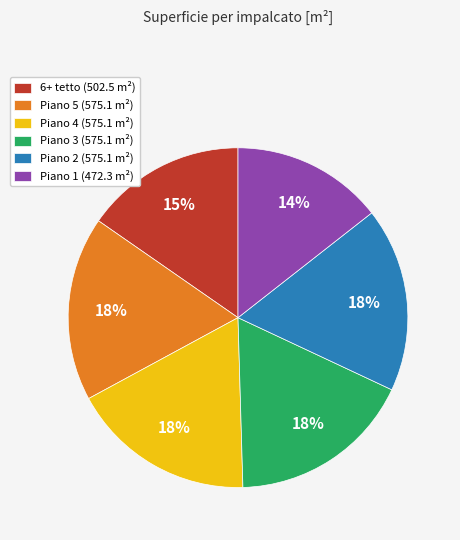

How many slices are in this pie chart?

6